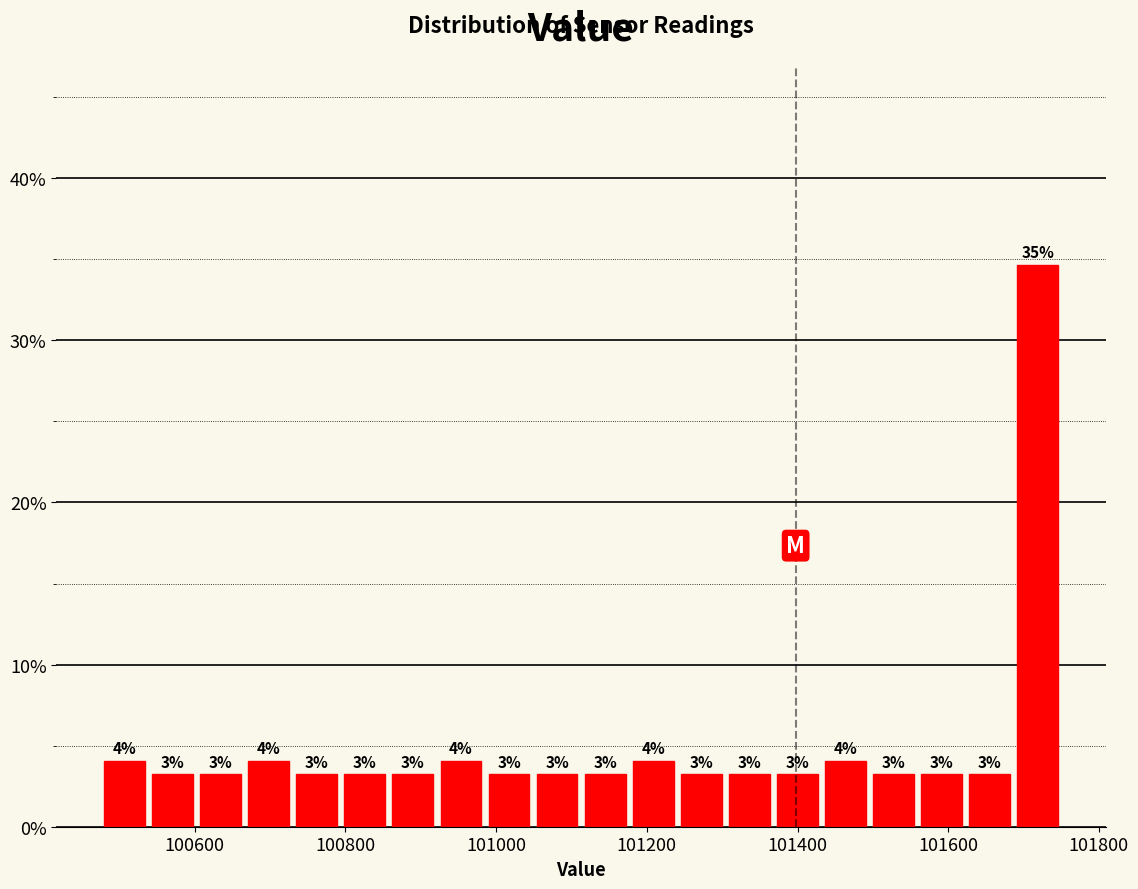

Around what value on the x-axis is the tallest bar? Give the approximate position of its centre, as read against the axis.

101720